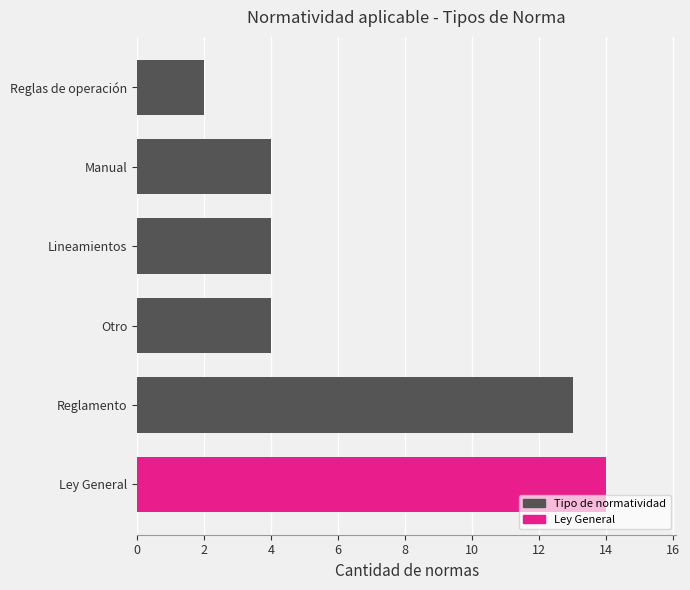

What is the change in value from Reglamento to Manual?

-9